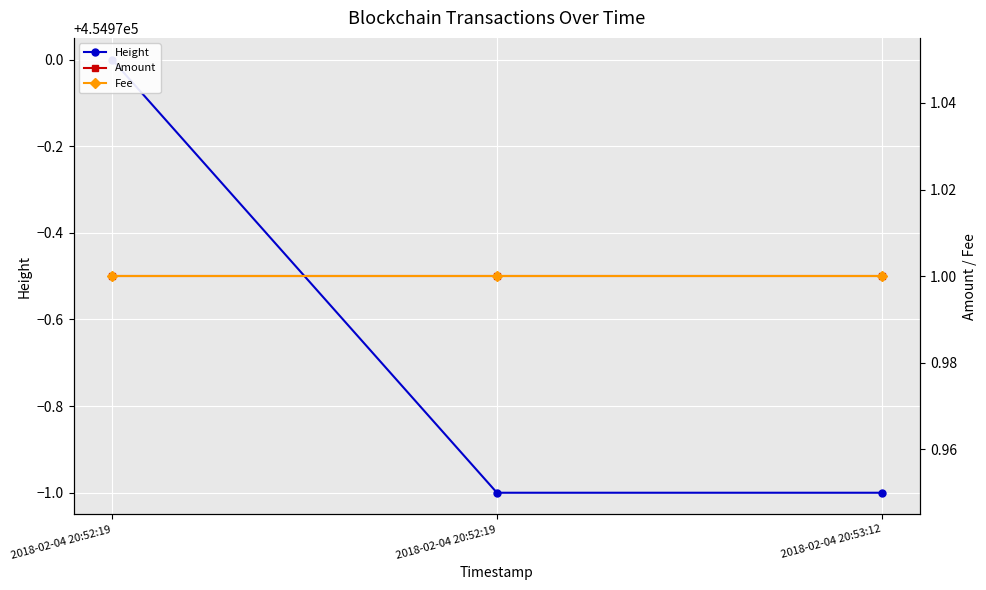

List the series in order of their peak value, highest first.

Height, Amount, Fee